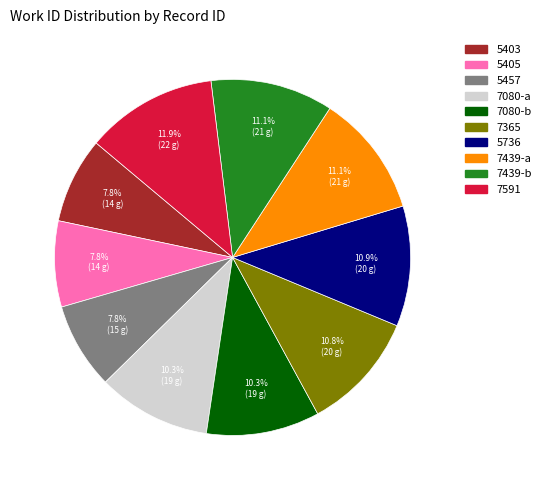

To the nearest percent, what is the combined percentage of 5403 and 7591?

20%